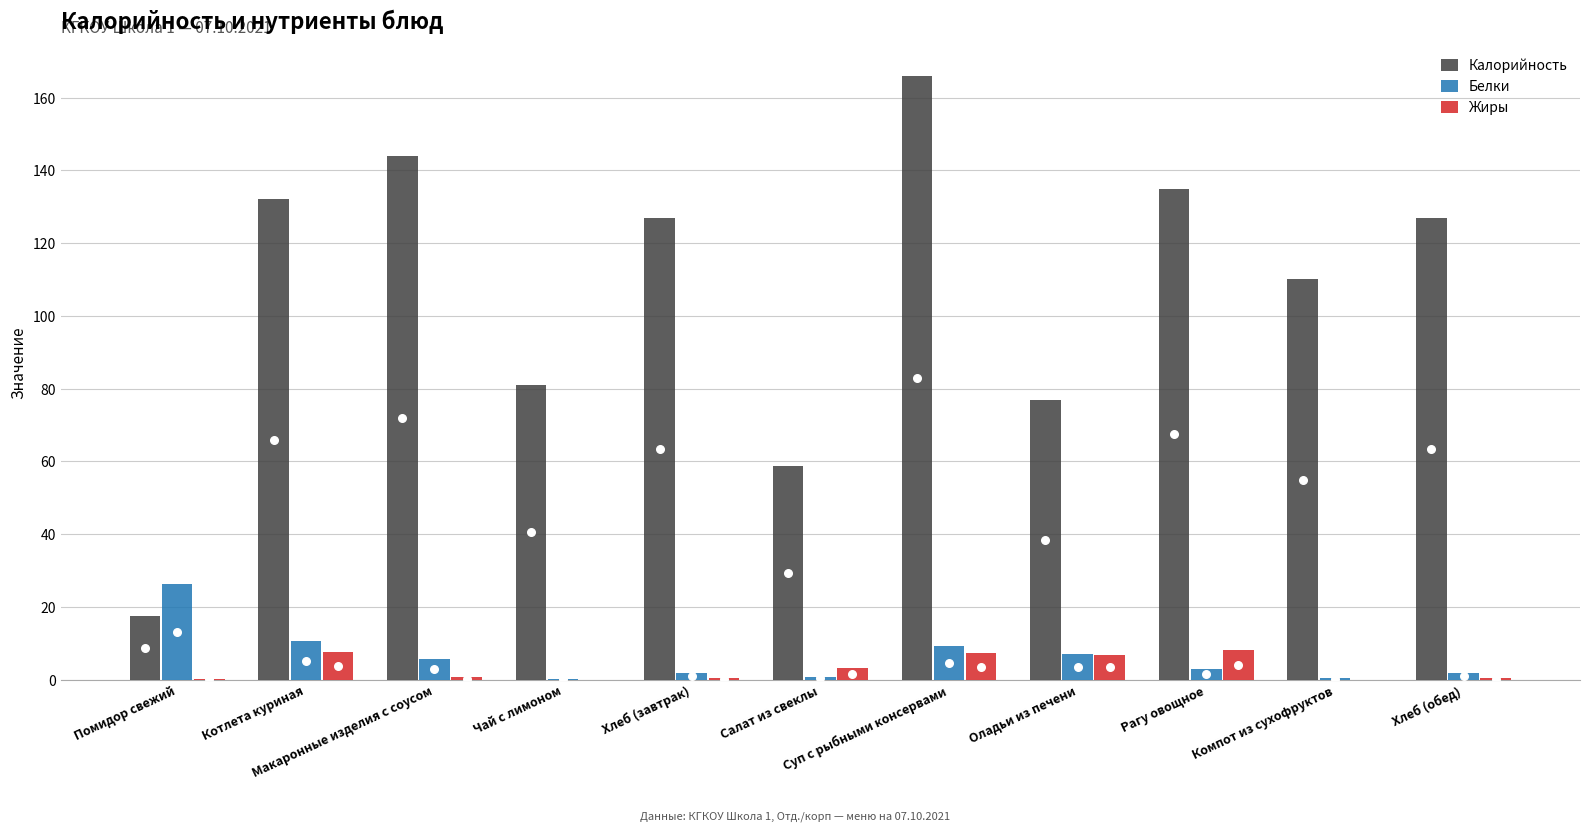

At how many categories does at least one series exceed 145?

1